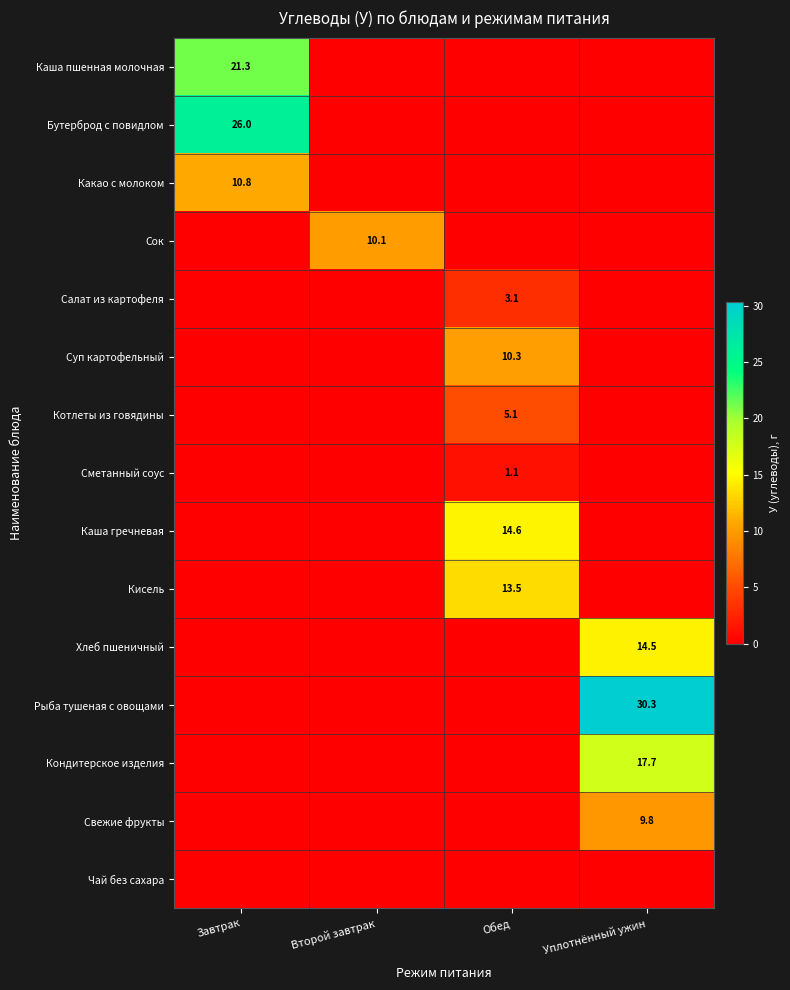

Is it true that Сок equals 10.1 at Второй завтрак?

True